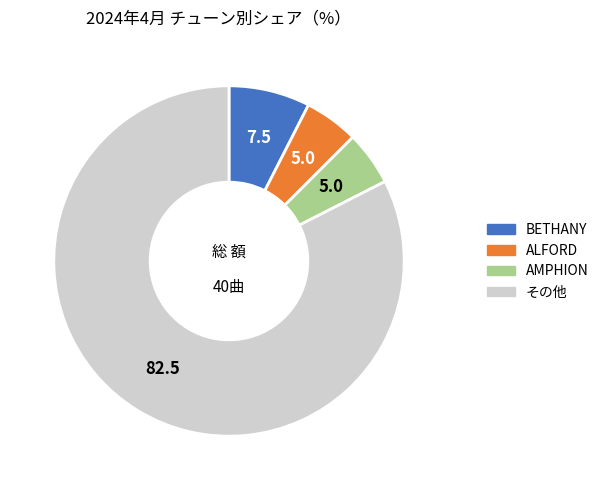

Is there any slice that represents more than half of the pie?

Yes